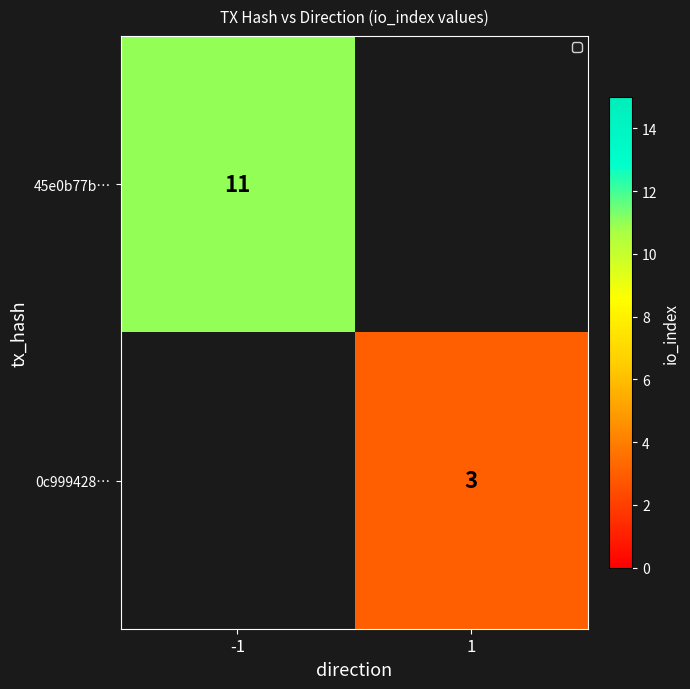

The value of 0c999428… at 1 is 3. True or false?

True